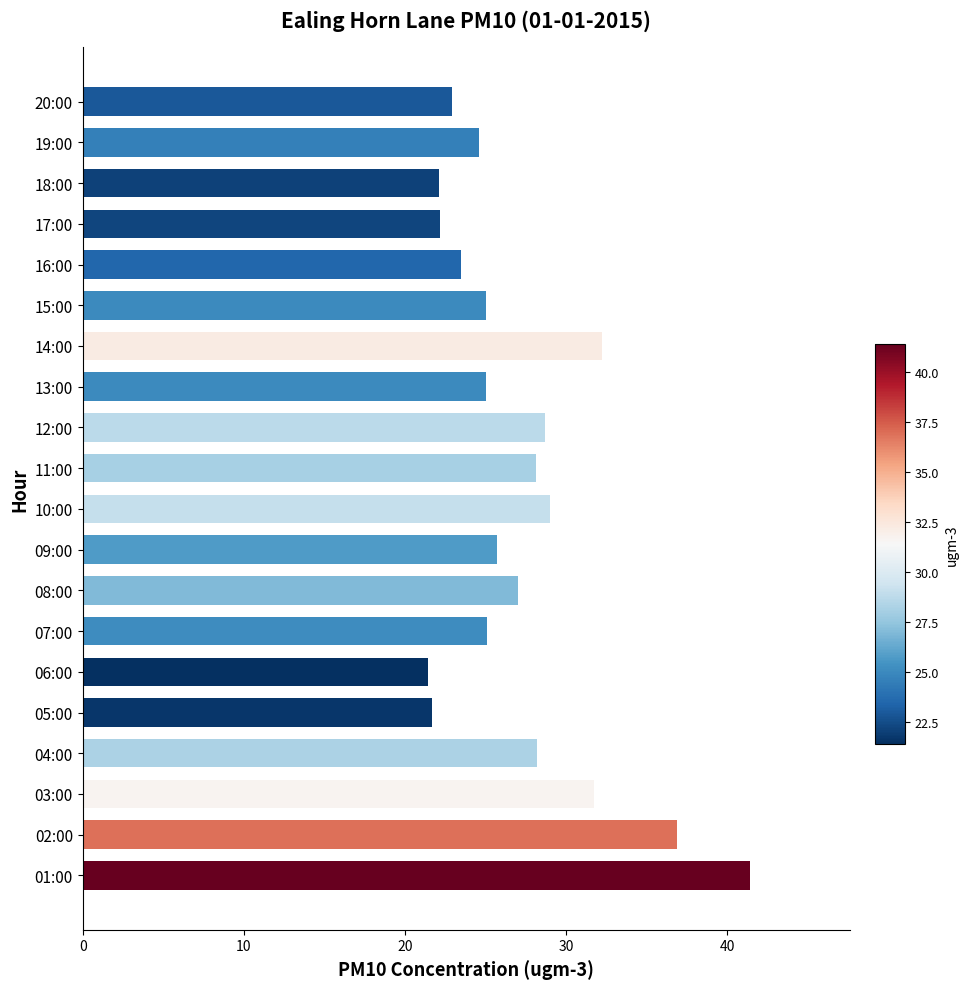

What is the greatest value displayed?

41.4